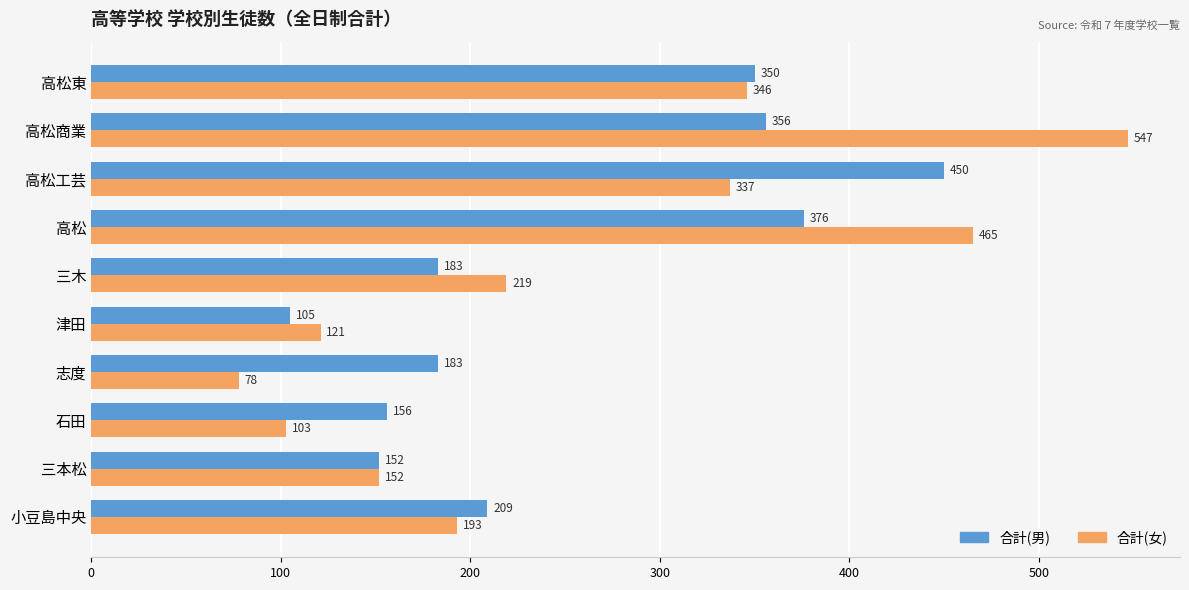

What value does the 合計(女) series have at 三本松?

152